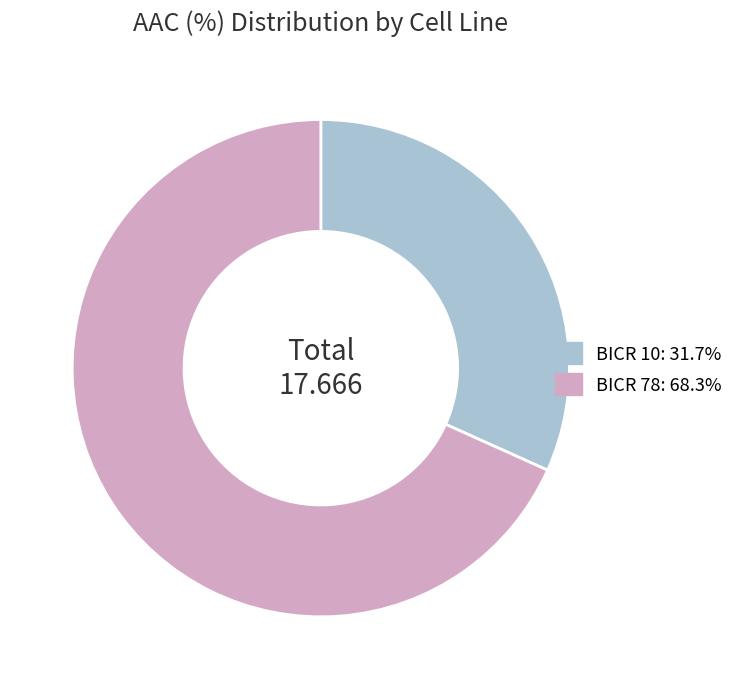

Approximately how many times larger is the value at BICR 78: 68.3% compared to BICR 10: 31.7%?

2.2